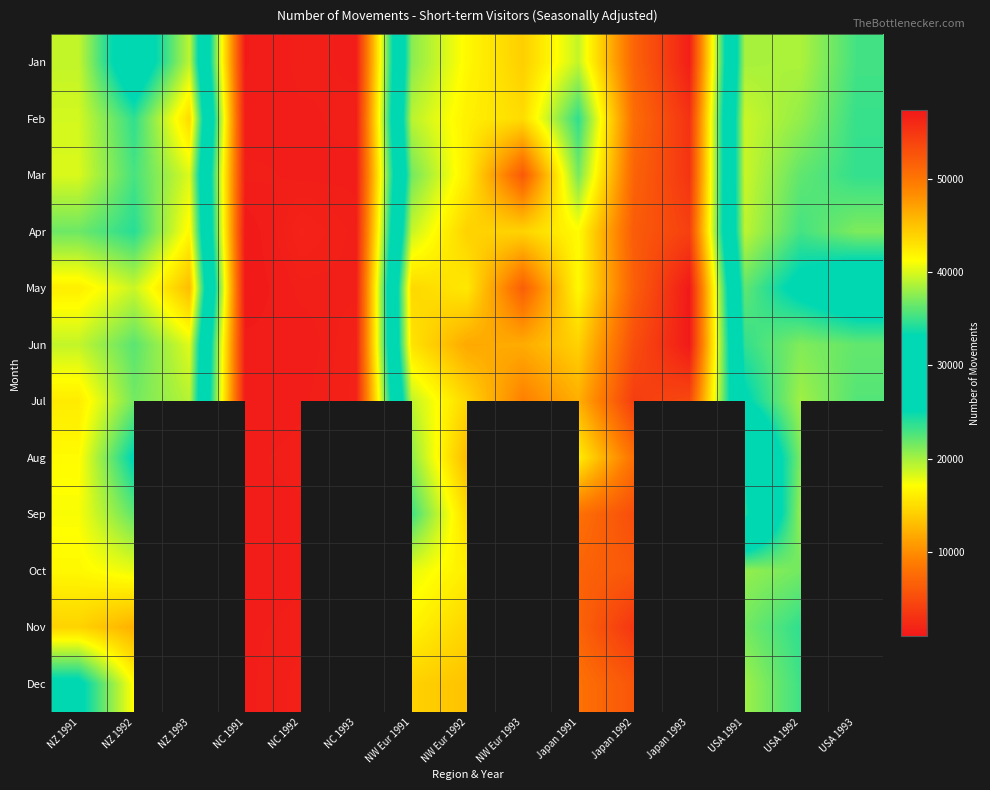

At which category is the sum across all series the highest?

Japan 1992